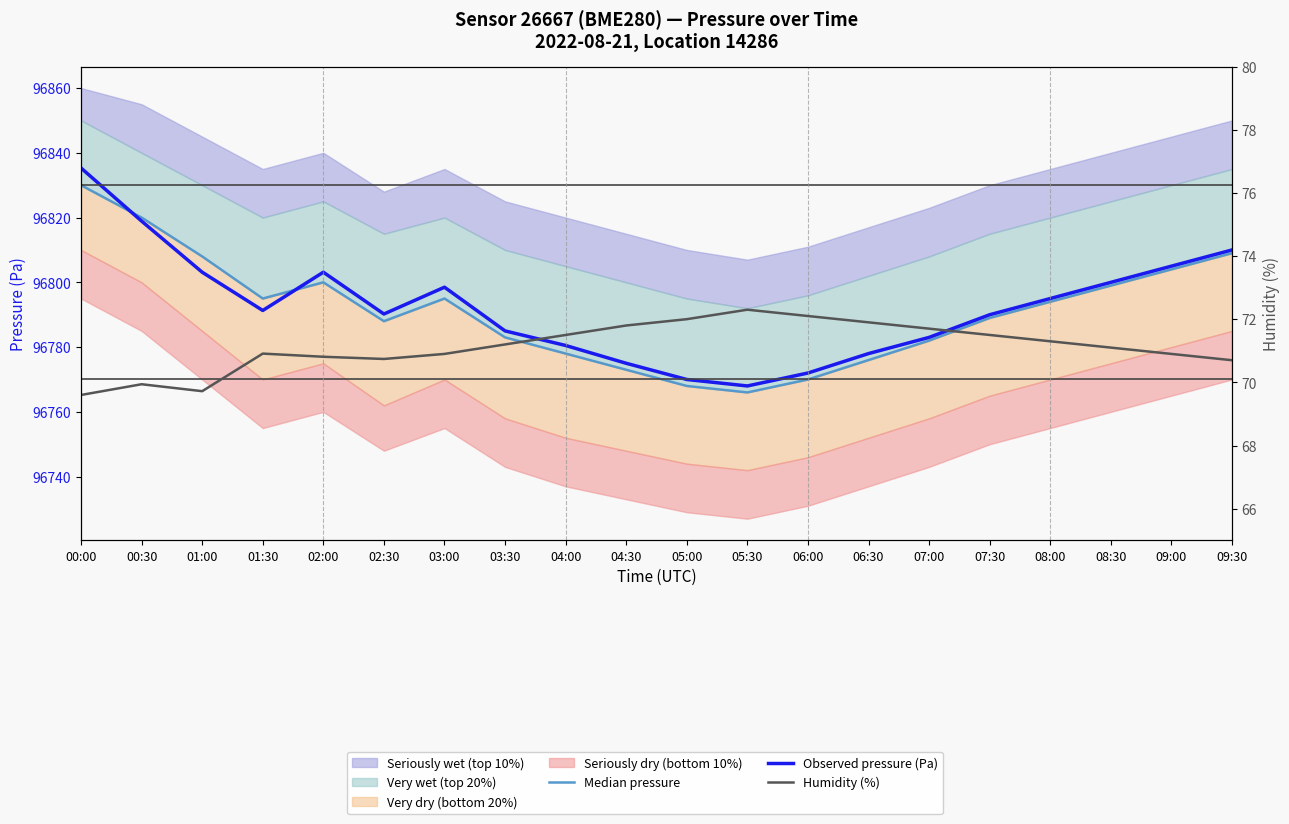

At which category is the sum across all series the highest?

00:00